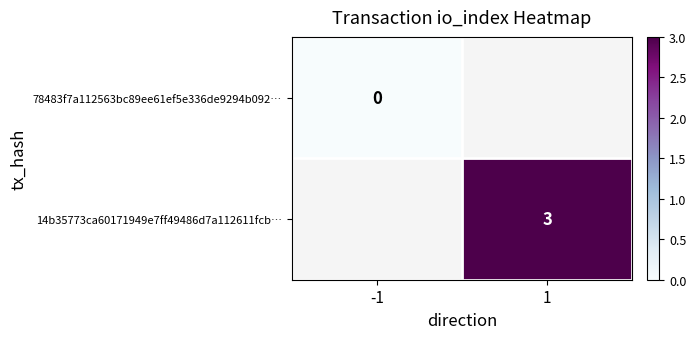

The 14b35773ca60171949e7ff49486d7a112611fcb… series shows 3 at 1. True or false?

True